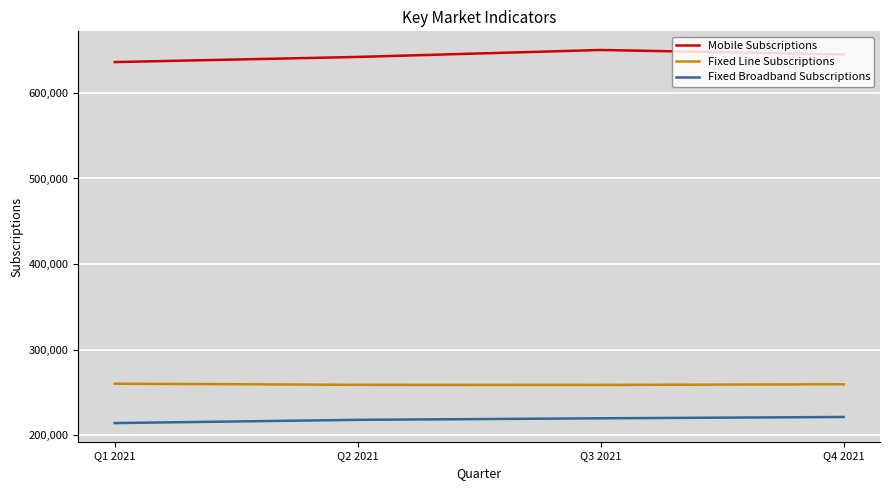

True or false: Mobile Subscriptions has a value of 1127118 at Q3 2021.

False